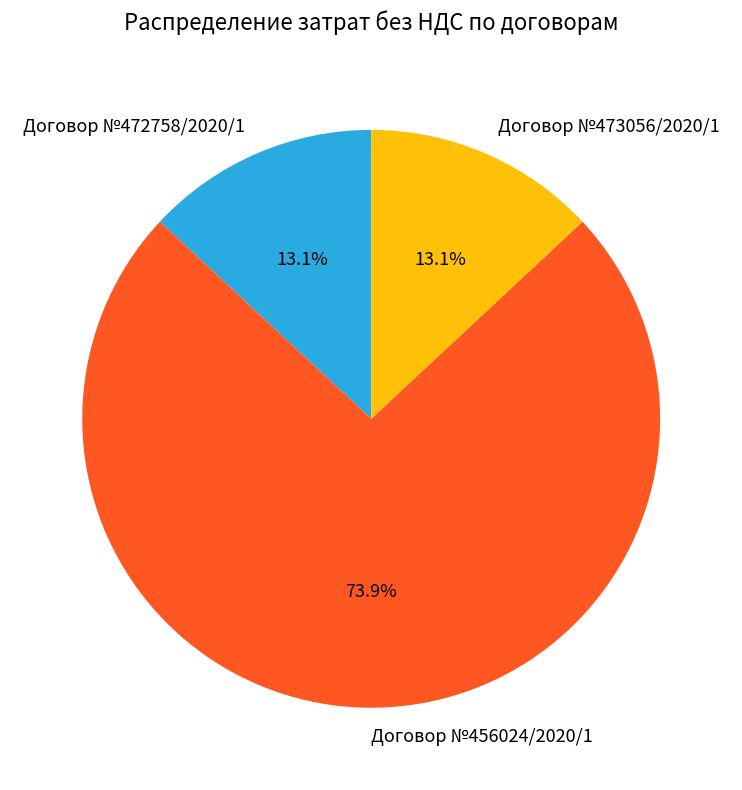

How many slices are in this pie chart?

3